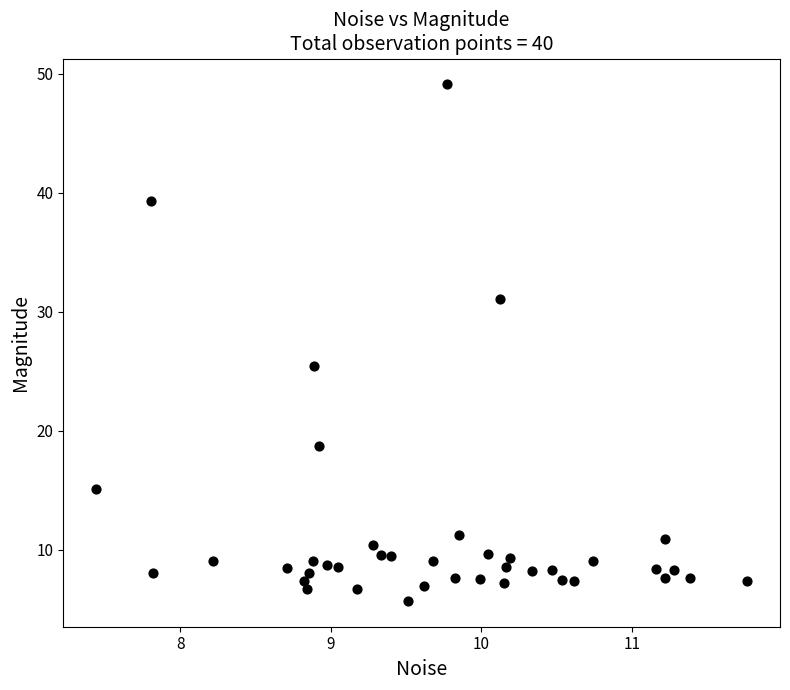

What Y value in the scatter plot is closest to 27?

25.4